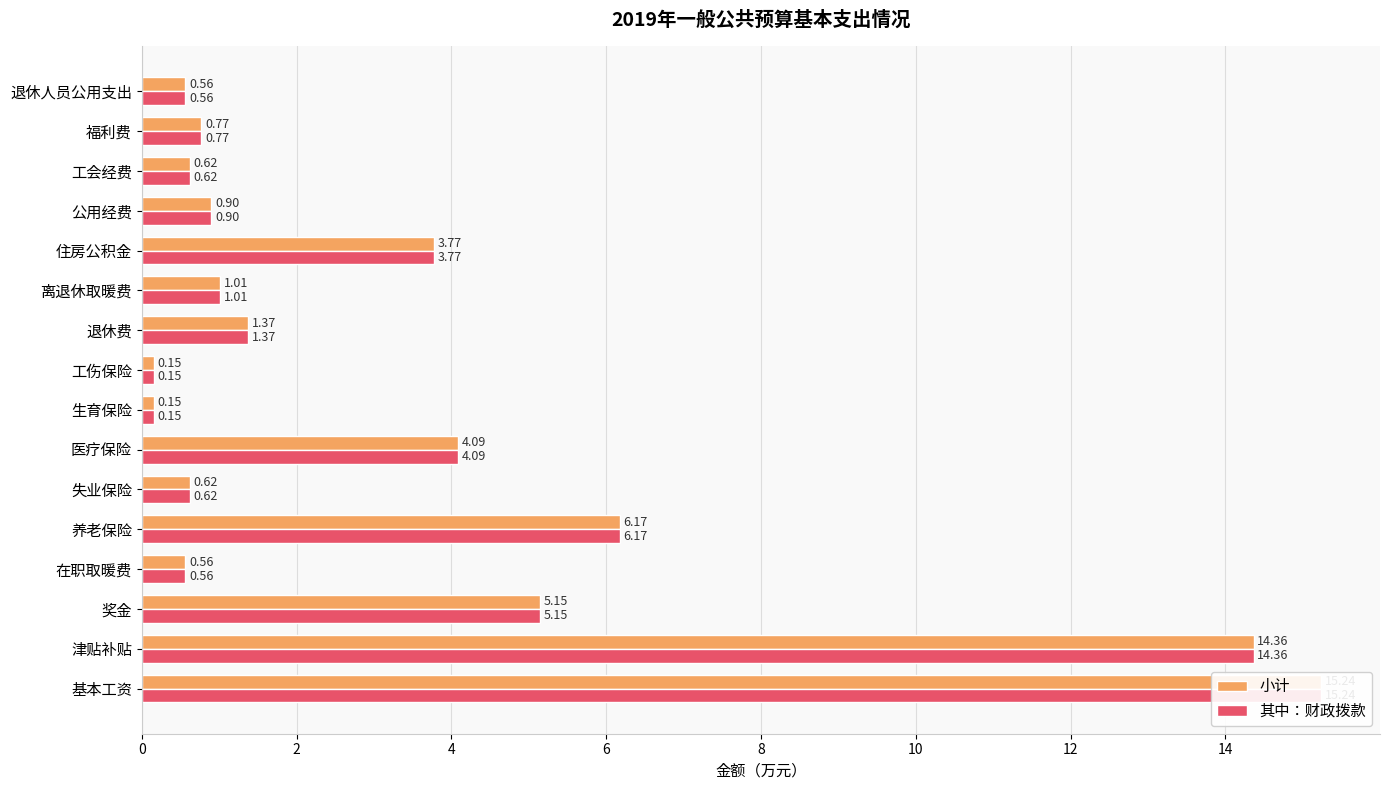

What is the total value across all series at 住房公积金?

7.5